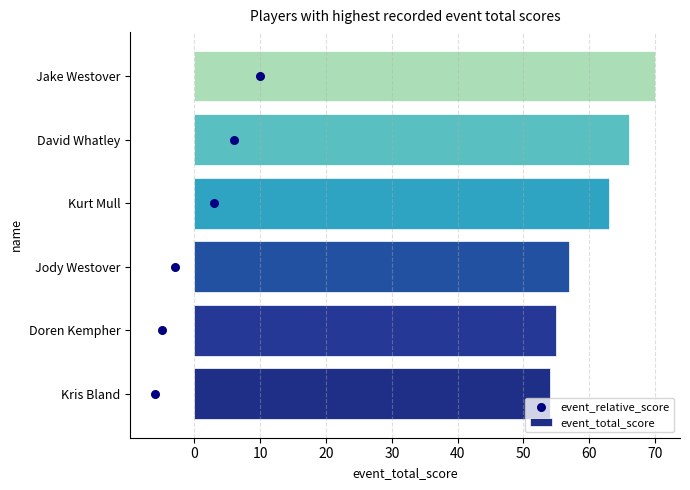

What are all the series names shown in the legend?

event_total_score, event_relative_score